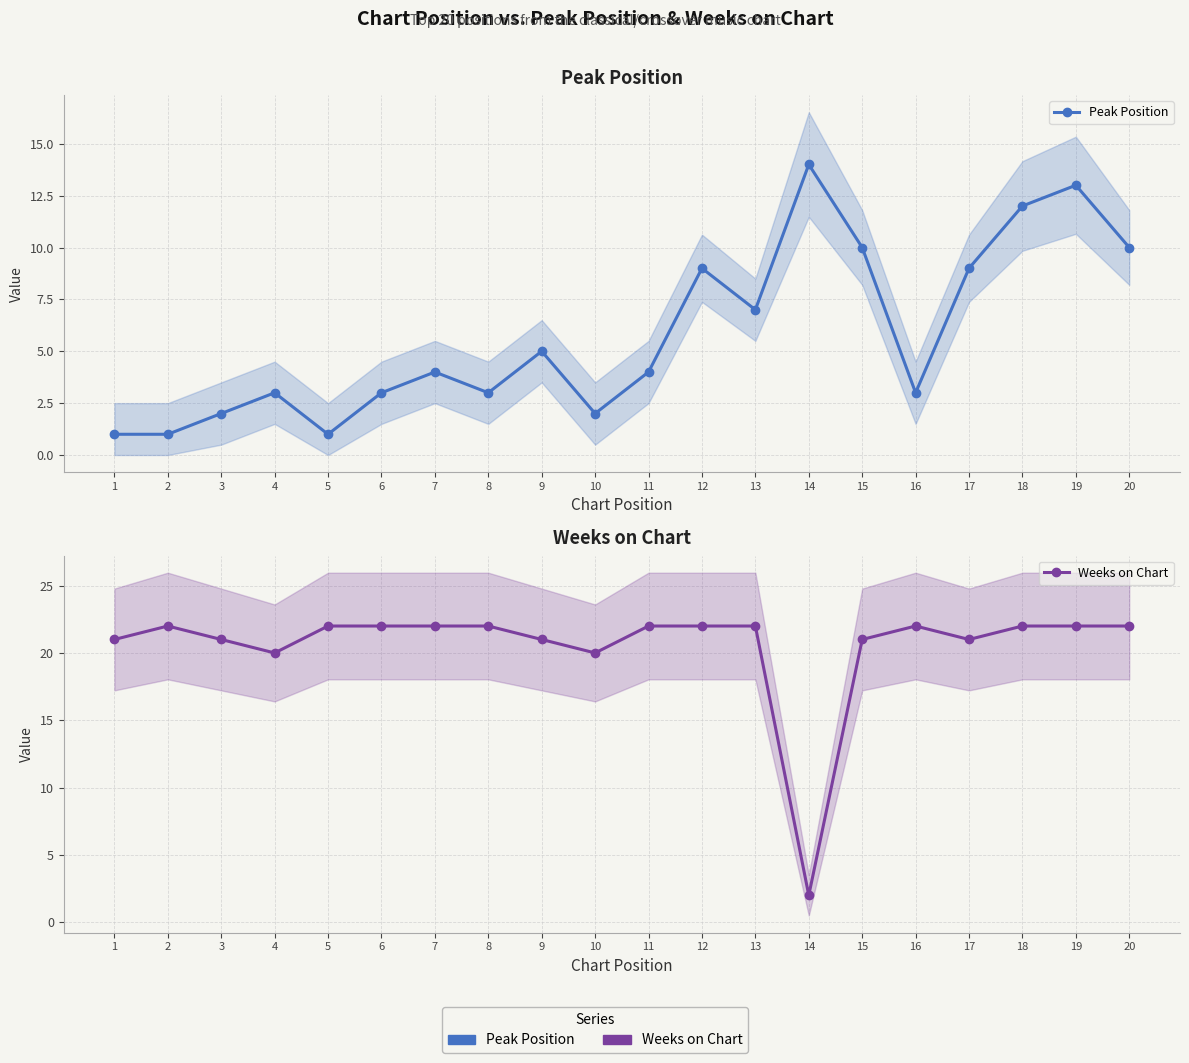

Is this an area chart (filled region under the line)?

No